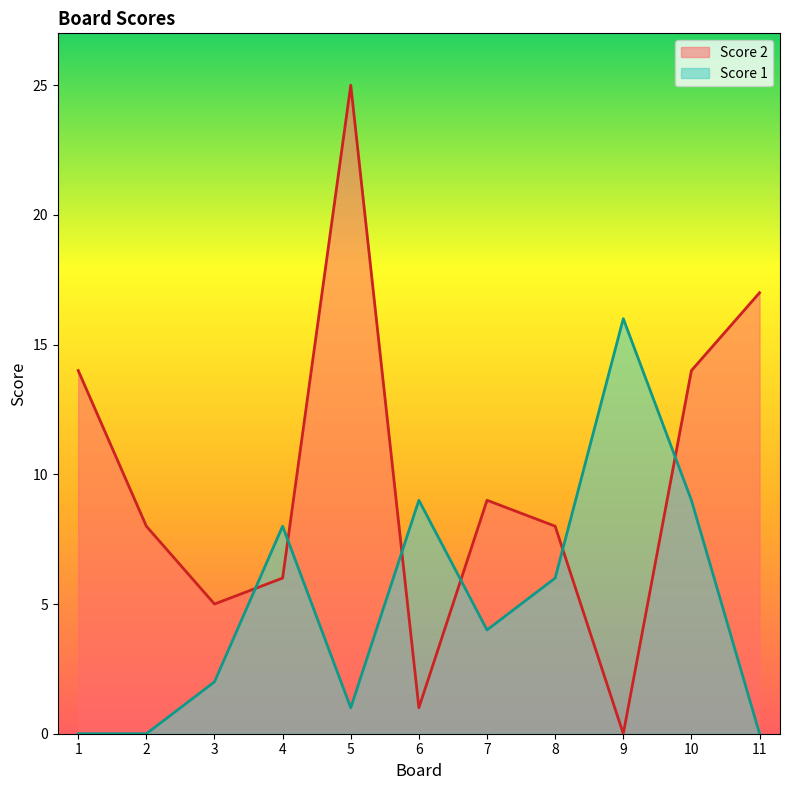

Does the chart have visible grid lines?

No